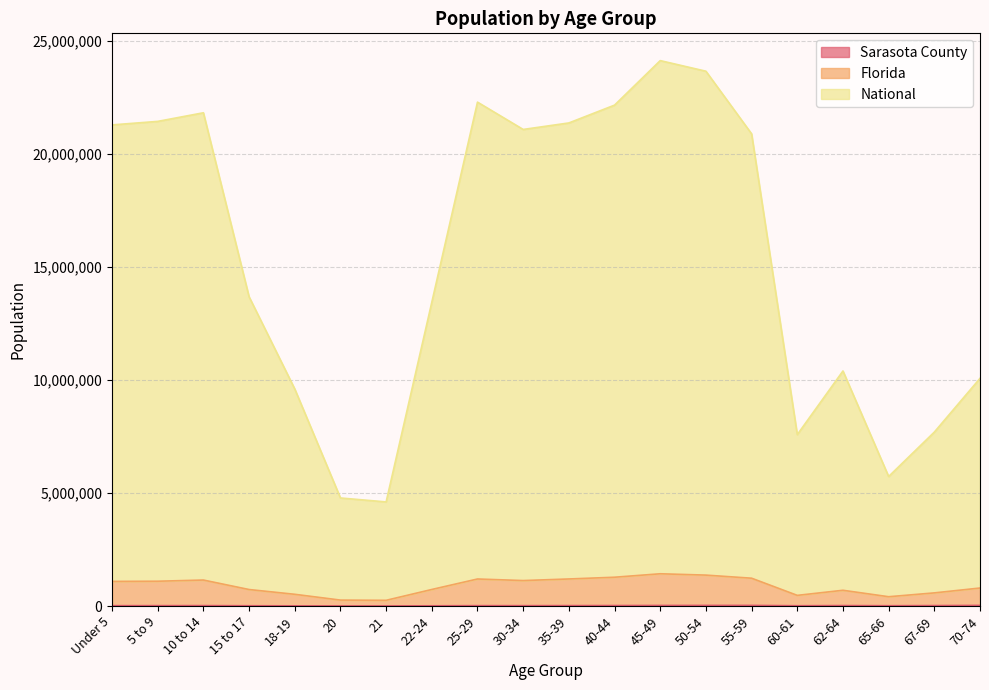

Reading right to left, transcribe all the data shown in this chart.

Sarasota County: 70-74=26961	67-69=18803	65-66=12559	62-64=19359	60-61=11592	55-59=27384	50-54=26757	45-49=24875	40-44=20467	35-39=17649	30-34=15366	25-29=15816	22-24=8985	21=2970	20=3298	18-19=6968	15 to 17=11395	10 to 14=17814	5 to 9=15902	Under 5=14624
Florida: 70-74=795668	67-69=580119	65-66=410476	62-64=695858	60-61=470343	55-59=1229802	50-54=1367048	45-49=1426077	40-44=1273254	35-39=1196116	30-34=1125684	25-29=1195043	22-24=731111	21=251572	20=261328	18-19=517867	15 to 17=728878	10 to 14=1148661	5 to 9=1096157	Under 5=1088130
National: 70-74=10073834	67-69=7695480	65-66=5730378	62-64=10400055	60-61=7584070	55-59=20894607	50-54=23665173	45-49=24134668	40-44=22164218	35-39=21375758	30-34=21087783	25-29=22296892	22-24=13443687	21=4605866	20=4780457	18-19=9603956	15 to 17=13683132	10 to 14=21825855	5 to 9=21444814	Under 5=21289492